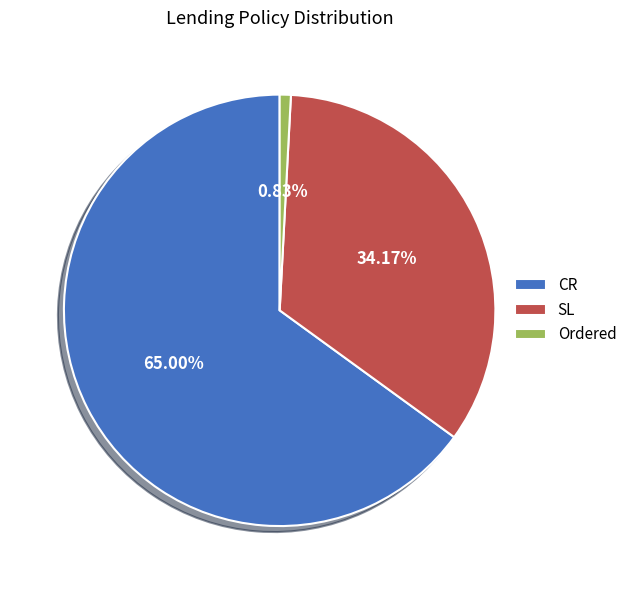

To the nearest percent, what percentage of the pie is CR?

65%